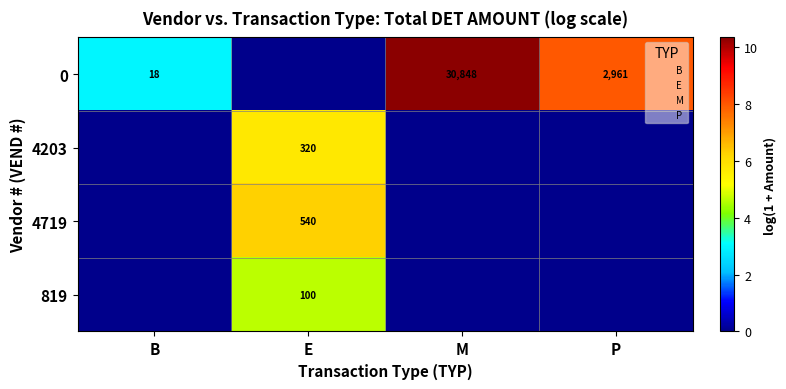

Is it true that 0 equals 10.3 at M?

True